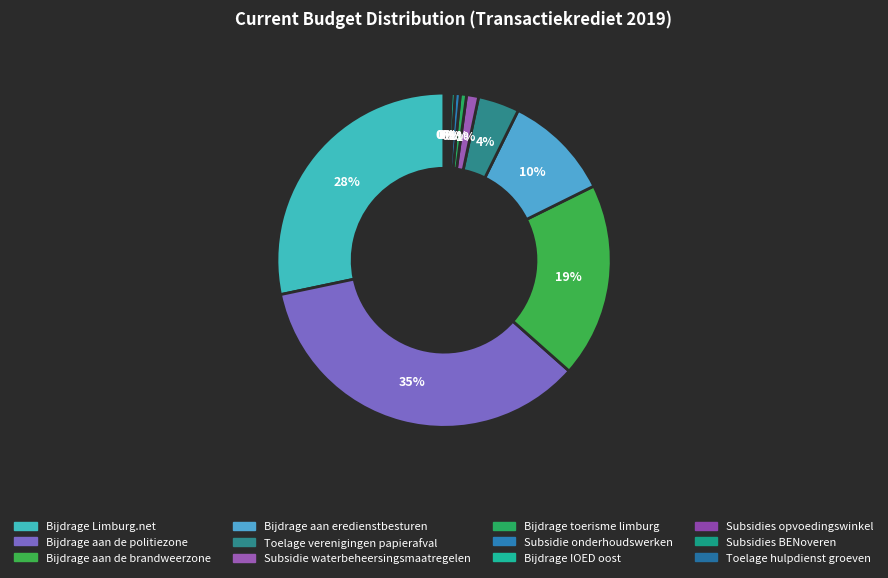

What percentage do Bijdrage aan eredienstbesturen and Bijdrage aan de brandweerzone together represent?

29.2%